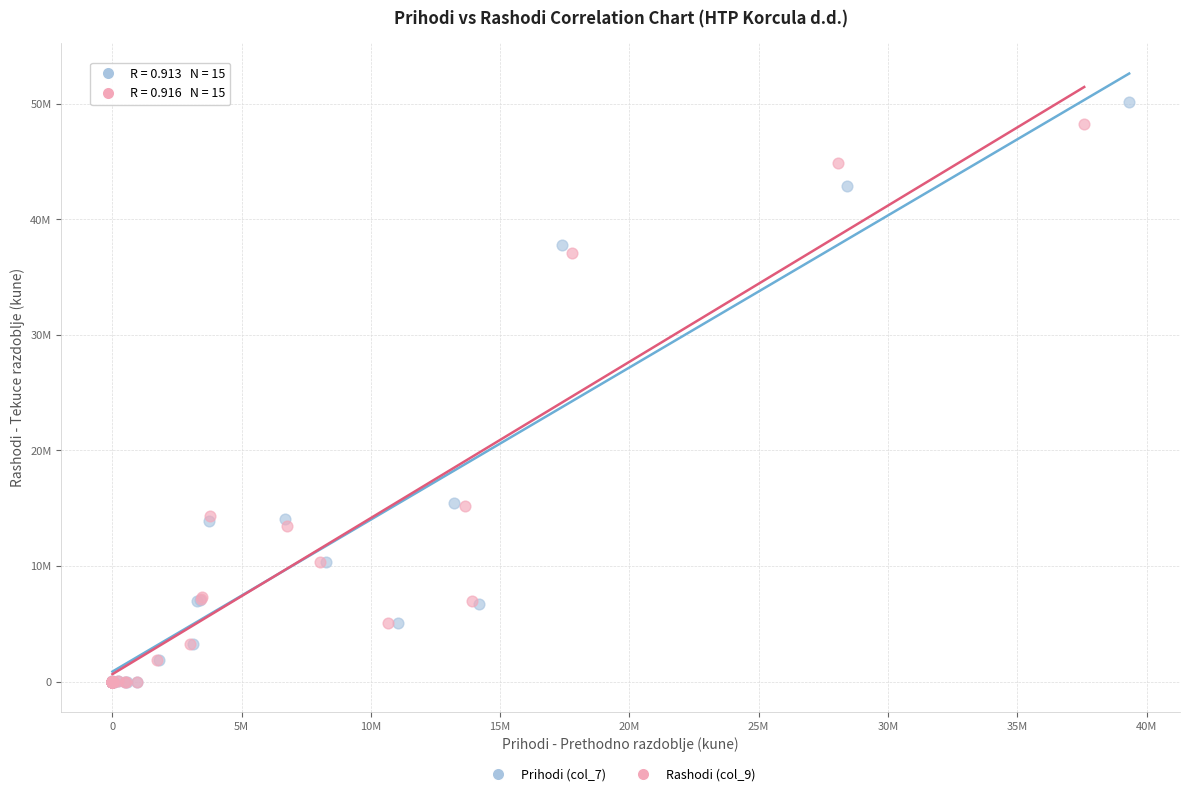

What are all the series names shown in the legend?

Prihodi (col_7), Rashodi (col_9)